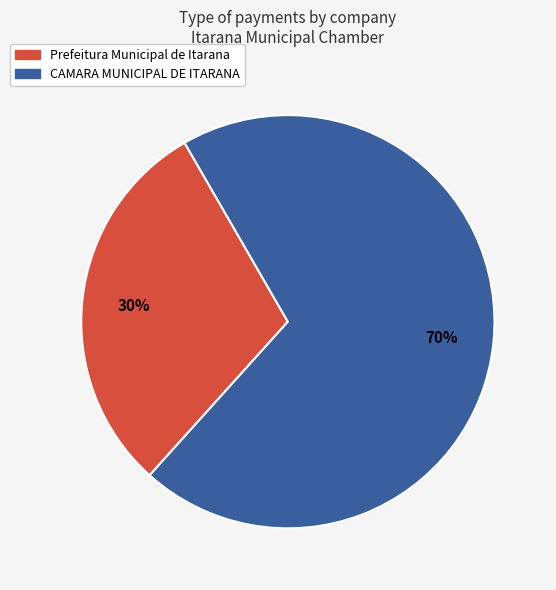

Is Prefeitura Municipal de Itarana the majority of the pie?

No